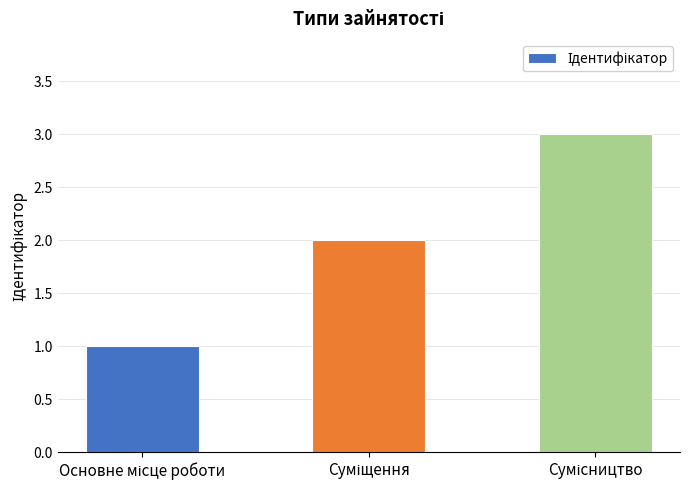

What is the greatest value displayed?

3